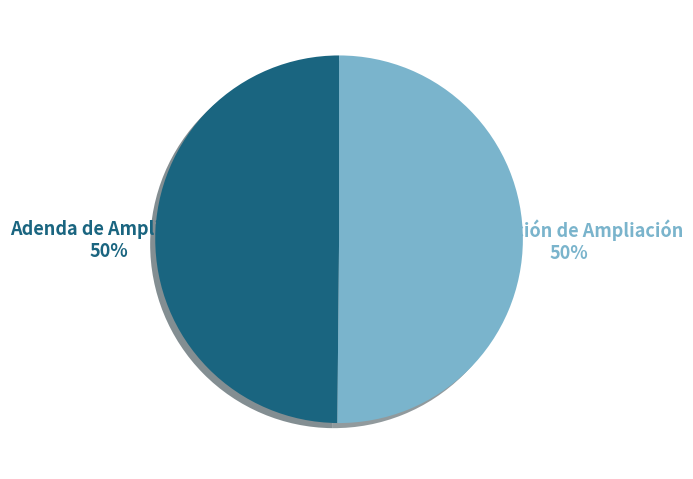

To the nearest percent, what portion does Resolución de Ampliación represent?

50%